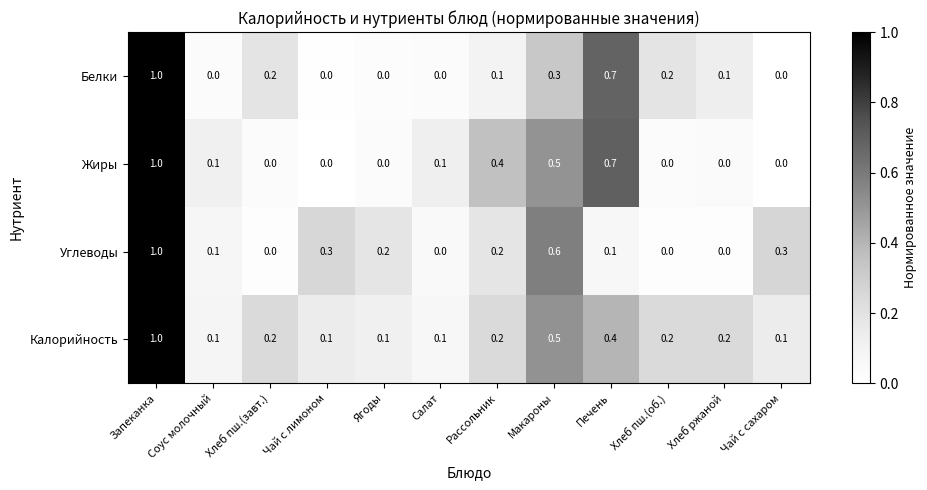

Is it true that Белки equals 0.0 at Чай с лимоном?

True